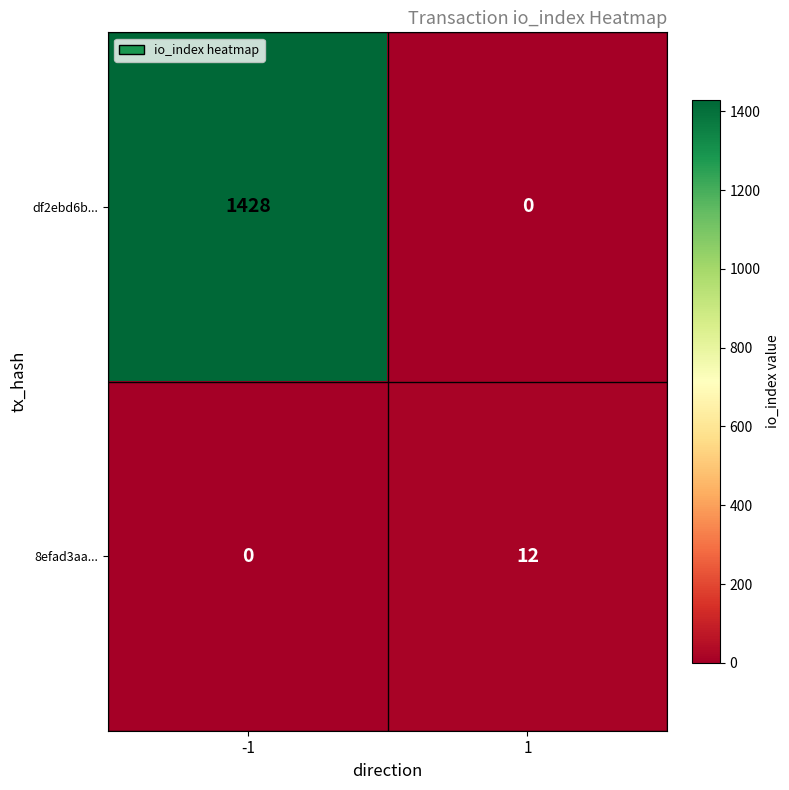

List the series in order of their overall mean, highest first.

df2ebd6b..., 8efad3aa...